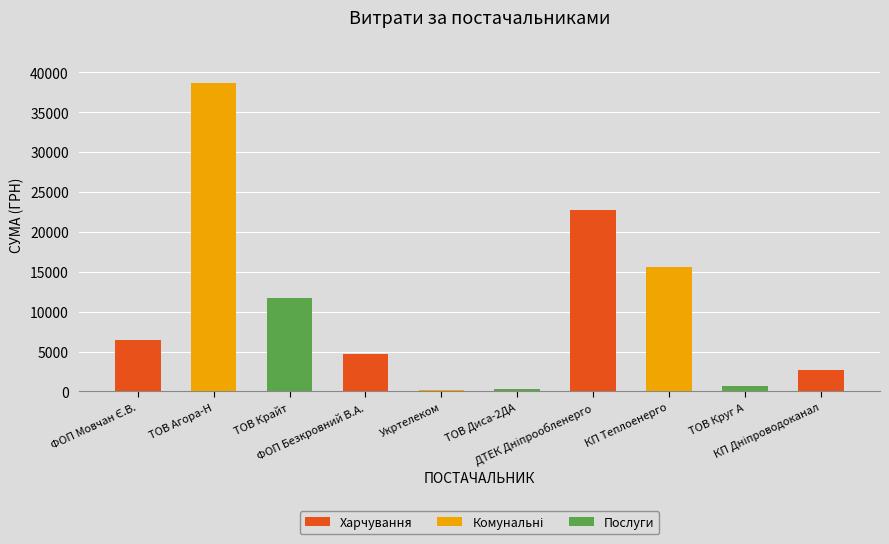

How many data points are less than 6472?

5